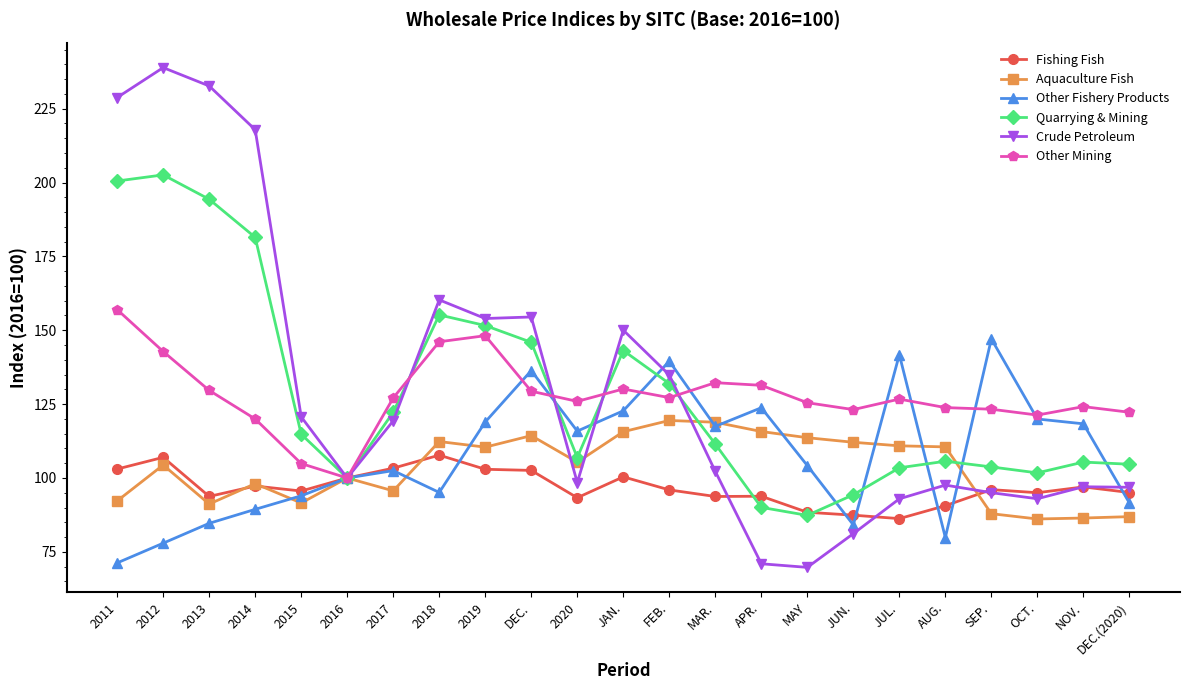

At which category does Quarrying & Mining reach its first local valley?

2016